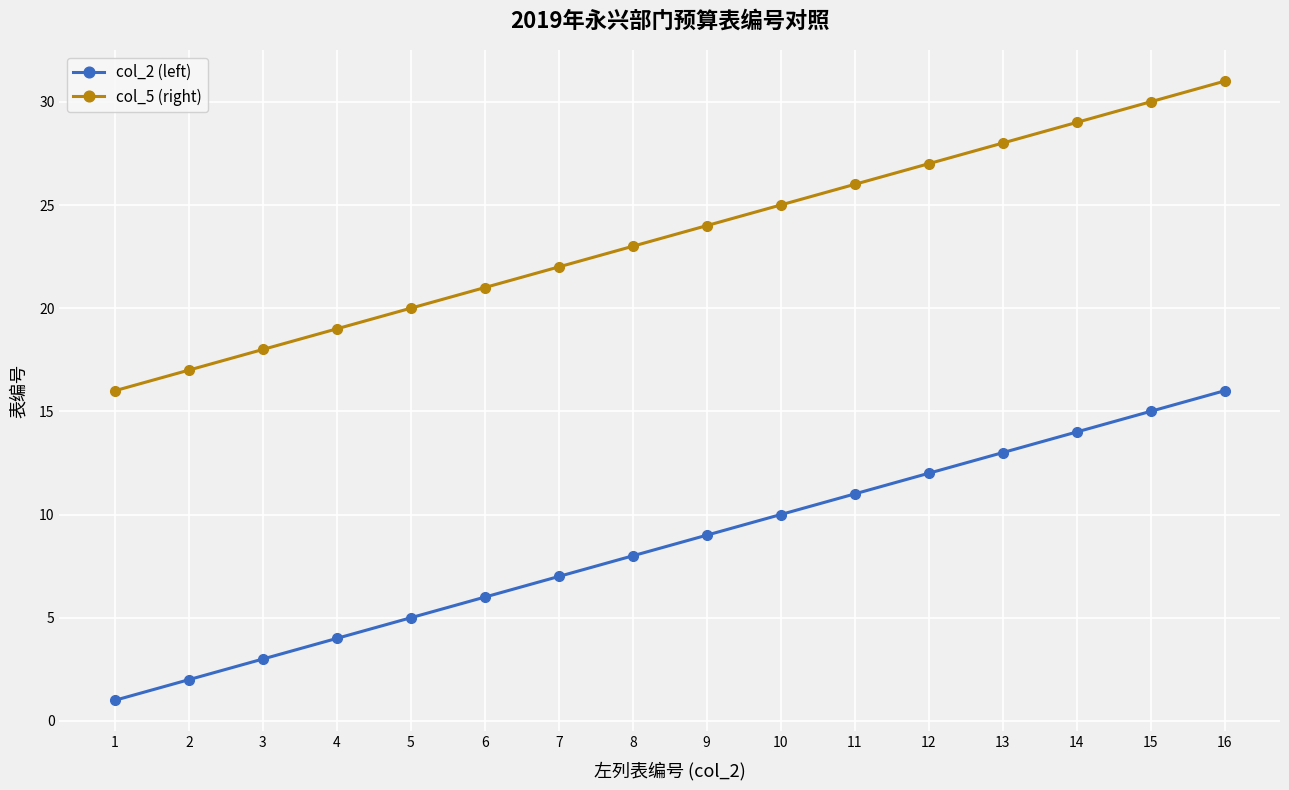

What is the value of the col_2 (left) point at the 5th from the left?

5